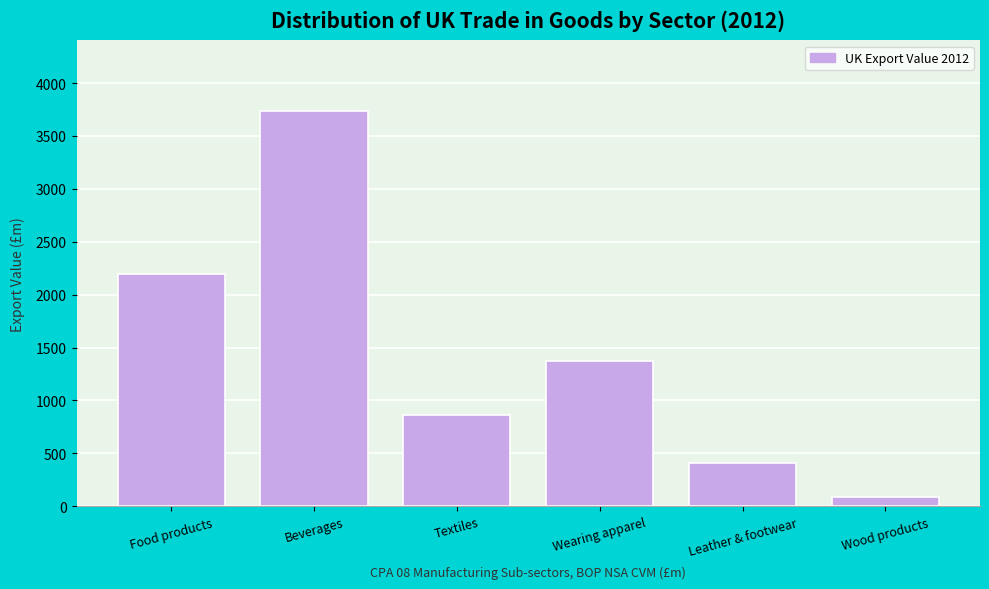

Reading left to right, transcribe all the data shown in this chart.

2193	3732	867	1372	410	91